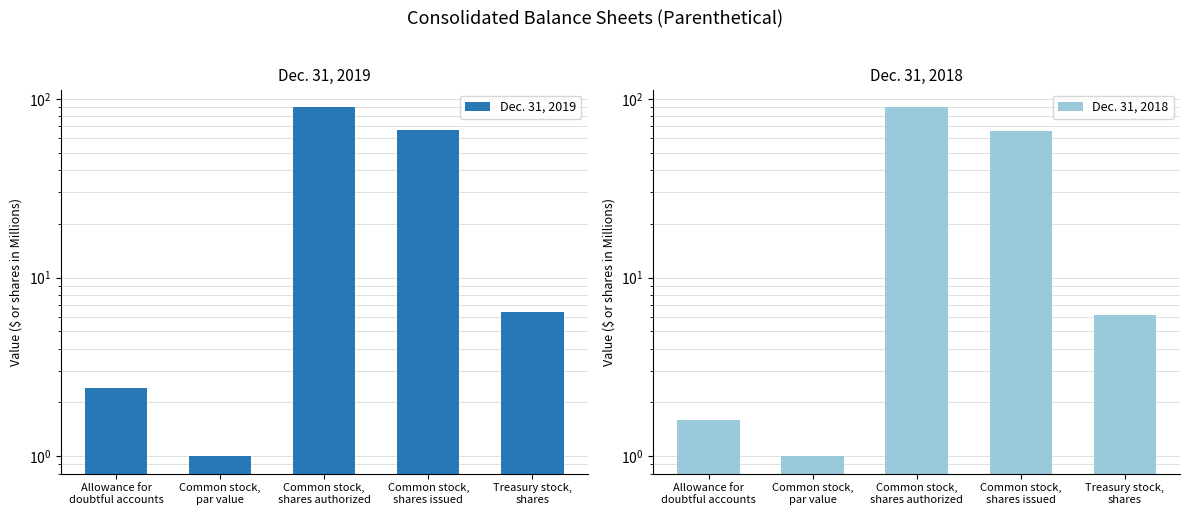

Are the bars horizontal?

No